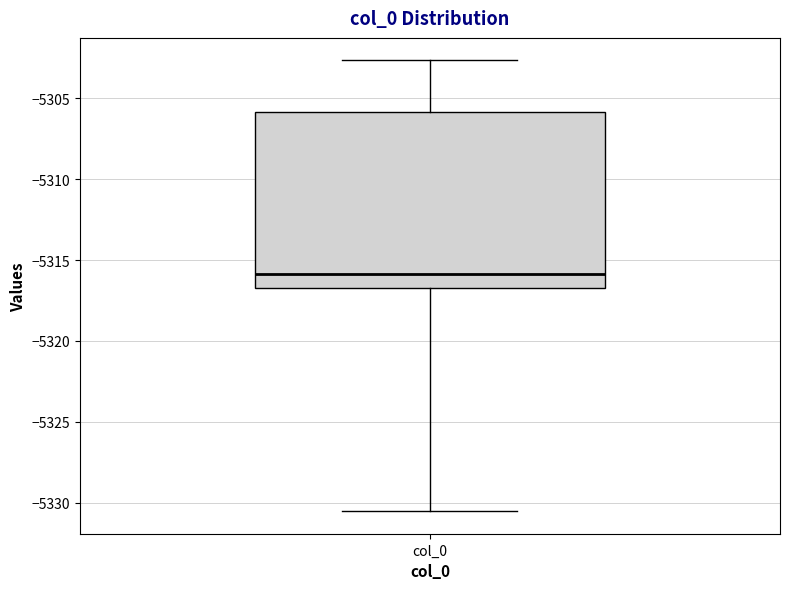

Where does the lower whisker of the box for col_0 end on the y-axis? The values are not printed on the chart, so give them approximately, as read against the axis.

-5330.5